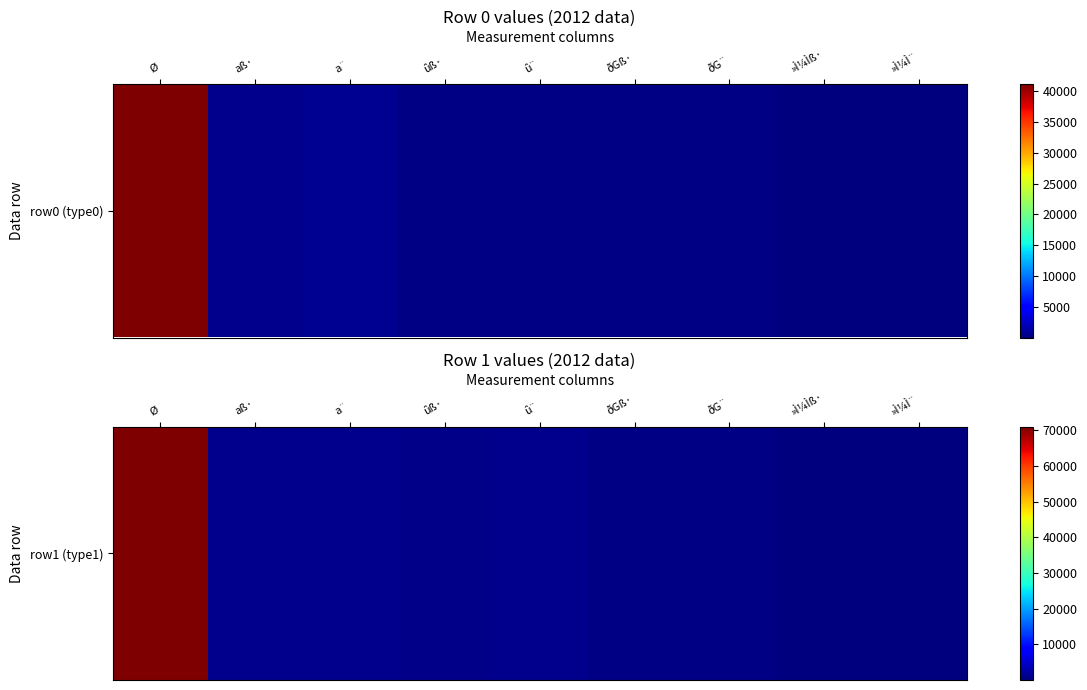

What is the change in value from Ø to û¨?

-70150